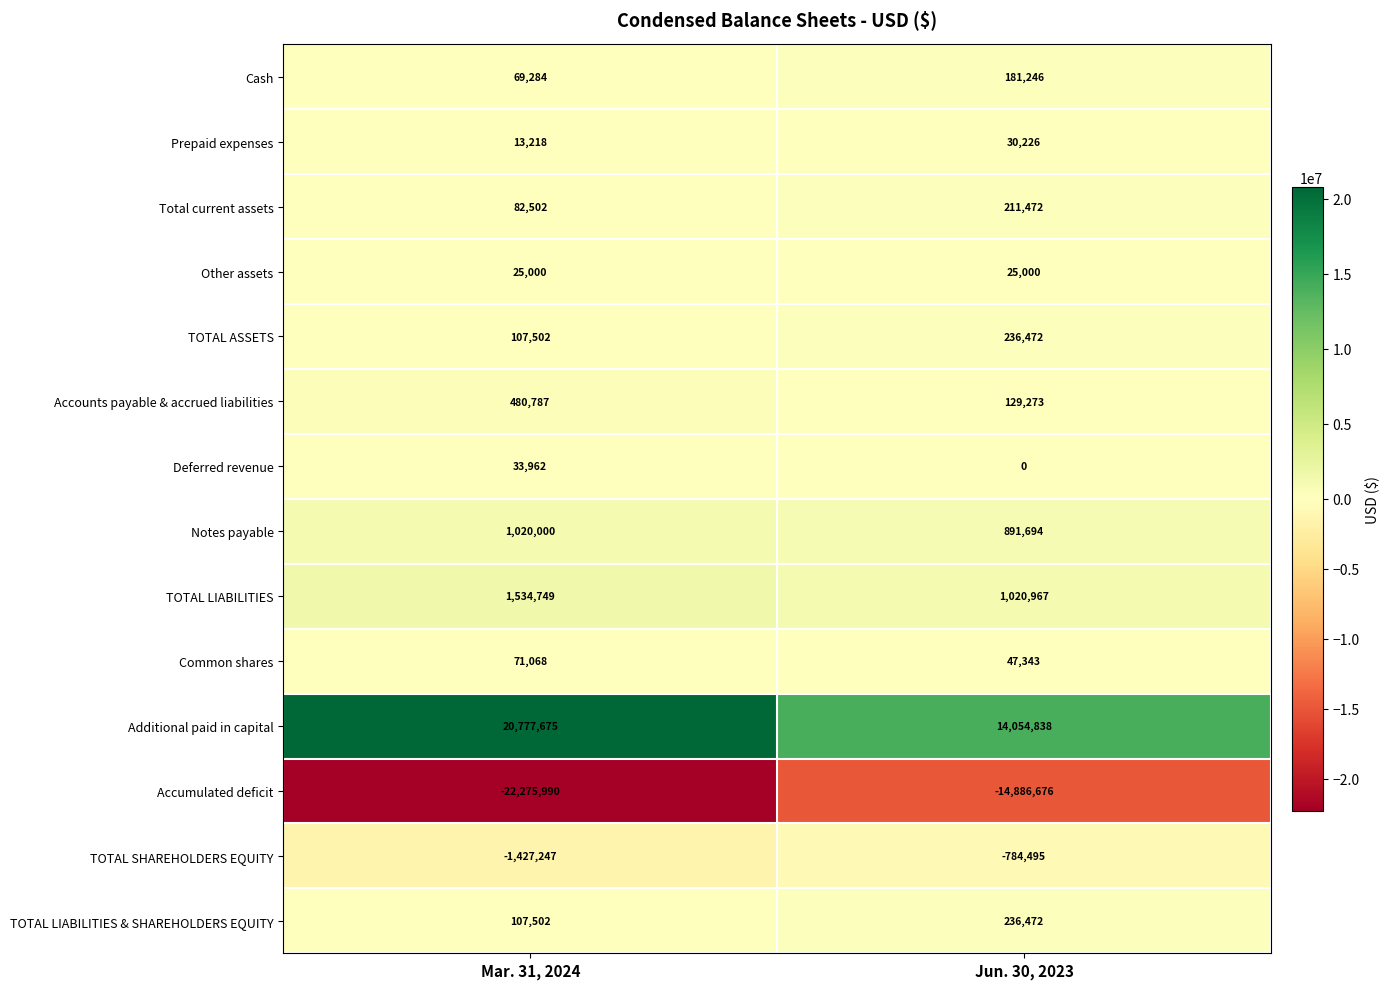

Which series has the widest spread of values?

Accumulated deficit